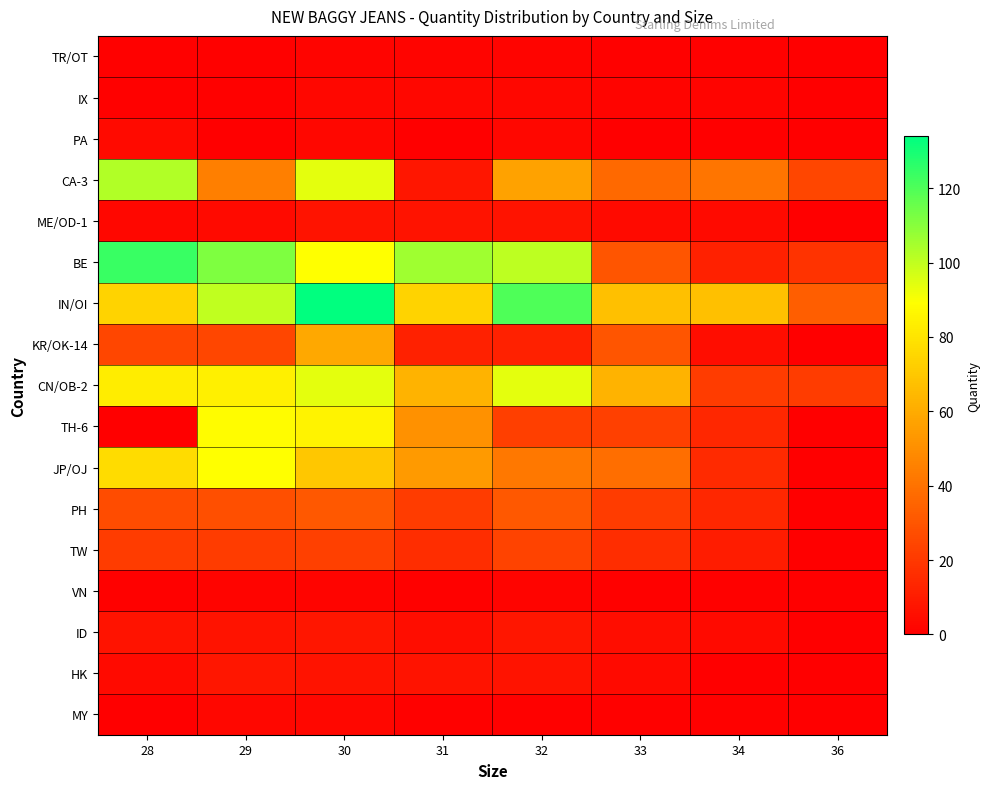

What is the greatest value displayed?

134